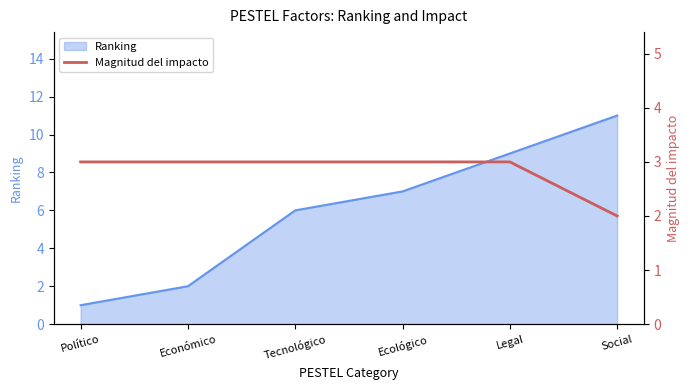

List the labels in order of Ranking value, largest first.

Social, Legal, Ecológico, Tecnológico, Económico, Político